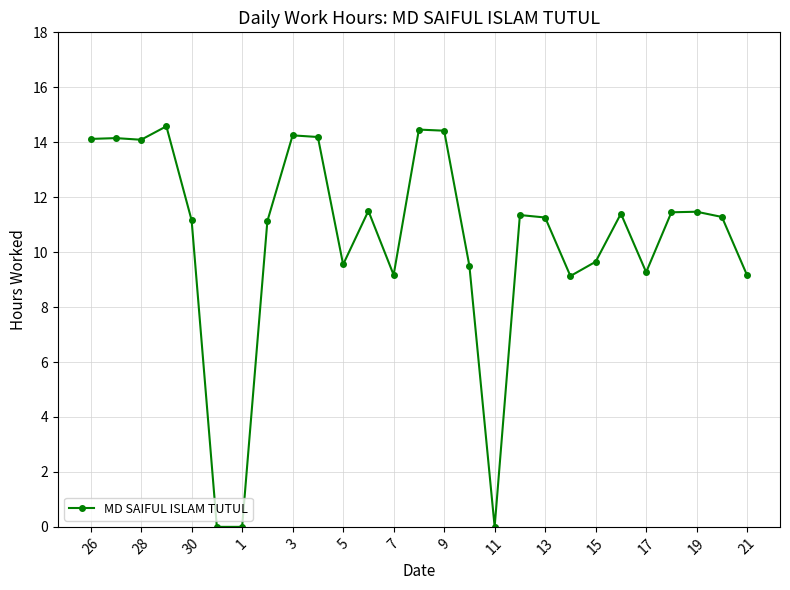

What is the average value?

10.4